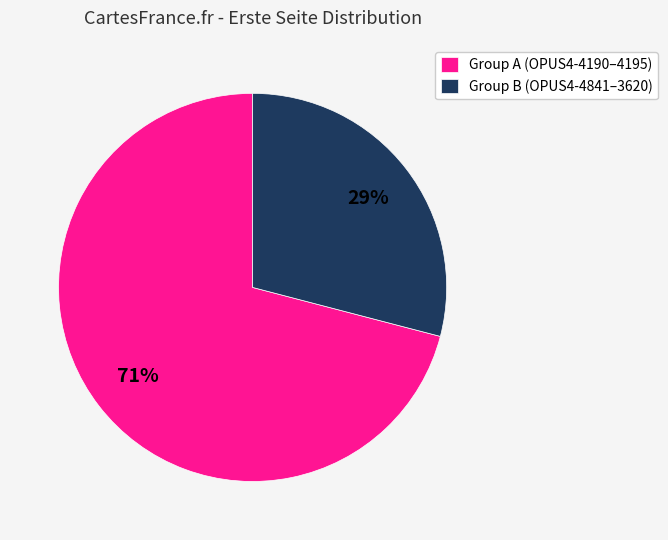

To the nearest percent, what portion does Group A (OPUS4-4190–4195) represent?

71%